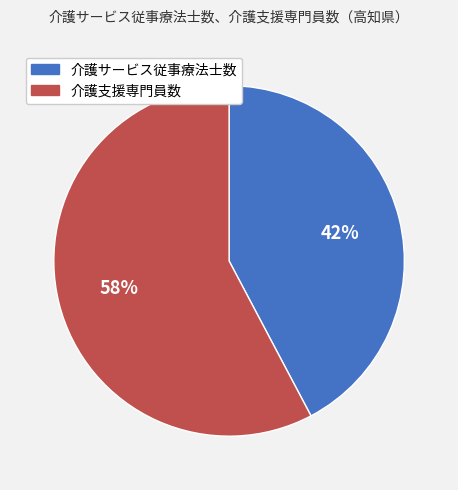

Approximately how many times larger is the value at 介護支援専門員数 compared to 介護サービス従事療法士数?

1.4